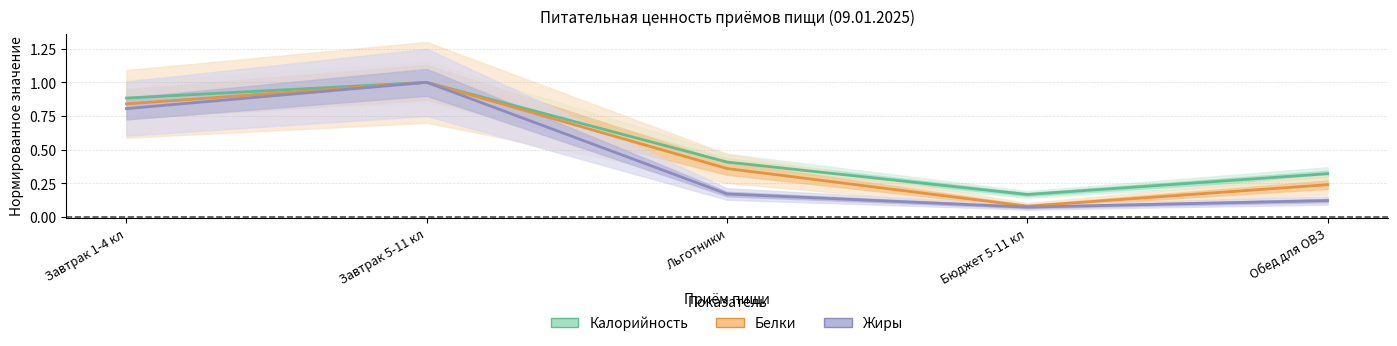

What is the label of the 3rd point from the right?

Льготники